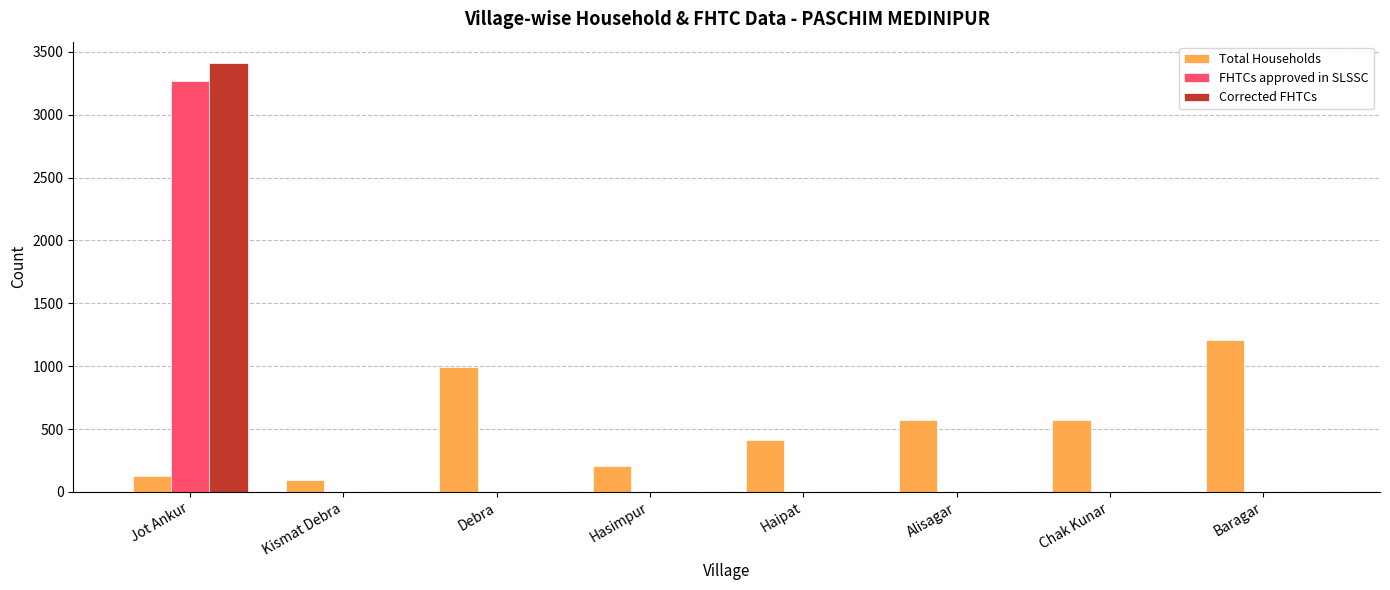

How many categories are shown in the chart?

8